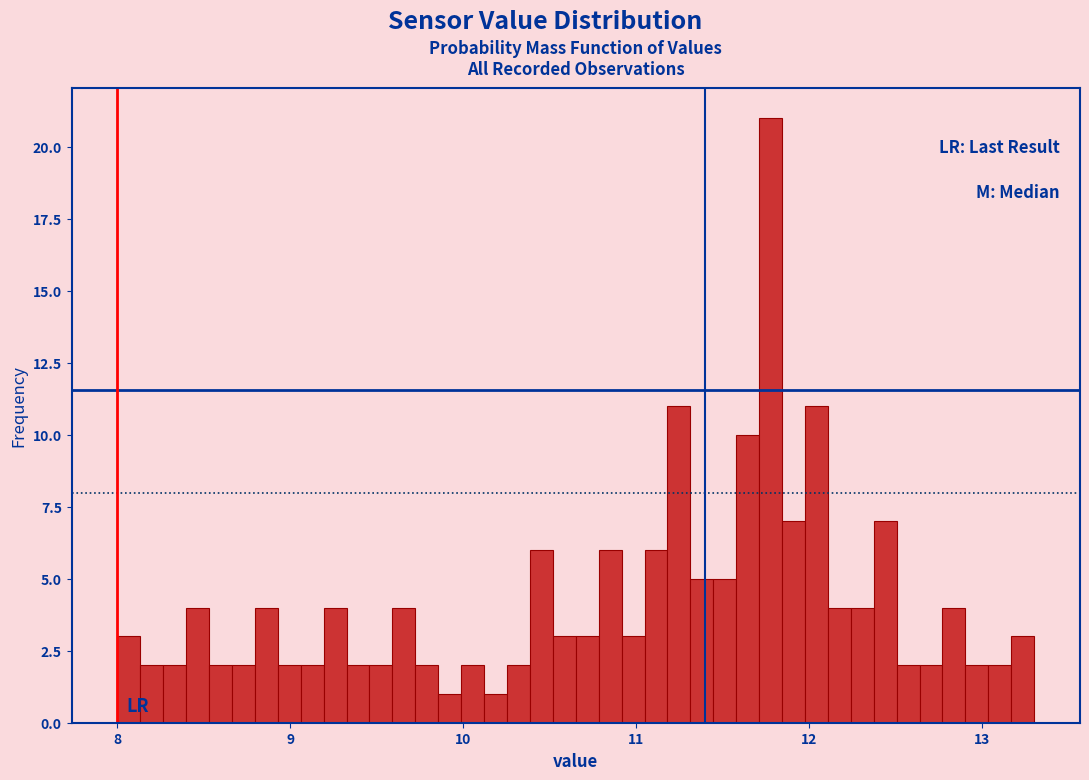

Around what value on the x-axis is the tallest bar? Give the approximate position of its centre, as read against the axis.

11.8